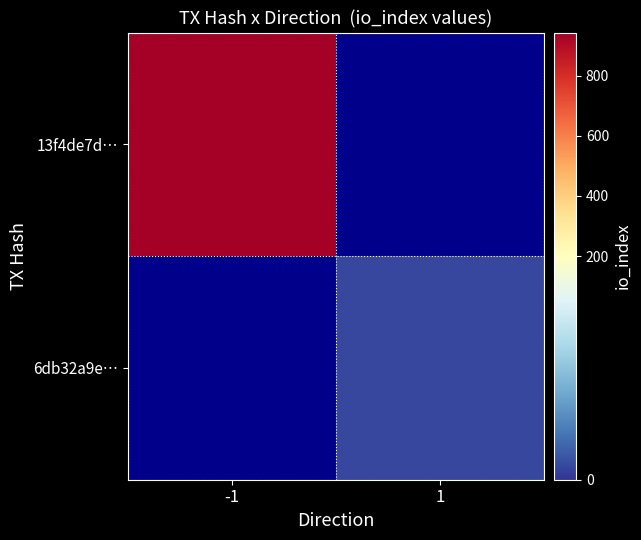

Which series has the largest range (max minus min)?

13f4de7dc633f39c94adea891aa4935514deef9